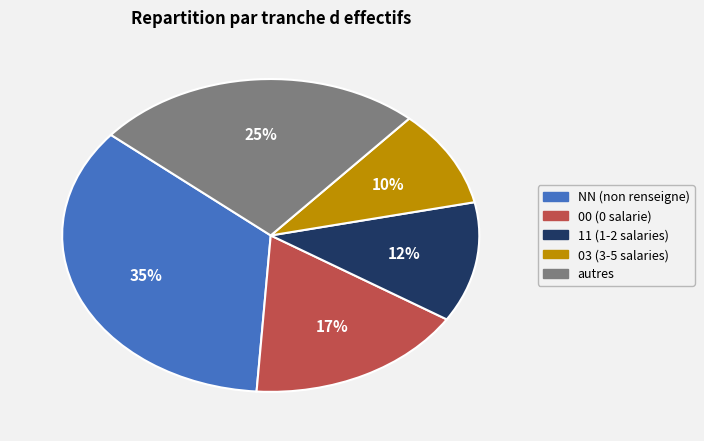

Is there a majority slice in this chart?

No